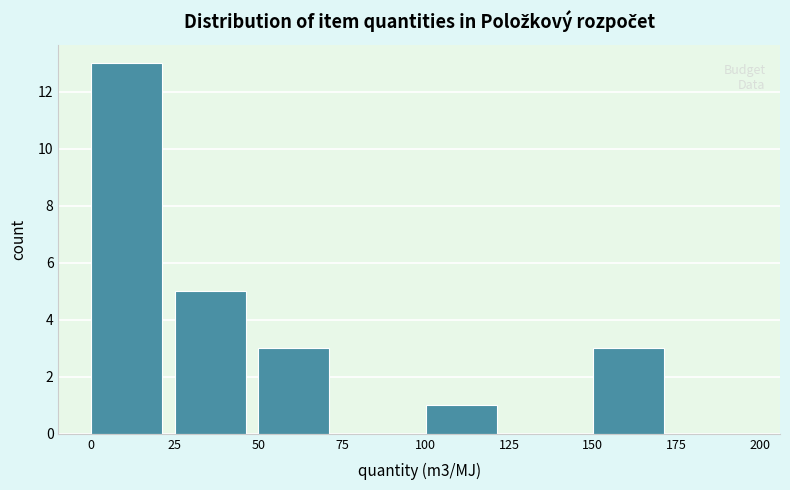

Reading left to right, list every bar in this chart as the range it spans on the x-axis followed by its height. The values are not printed on the chart, so give them approximately, as read against the axis.

0 to 25: 13
25 to 50: 5
50 to 75: 3
75 to 100: 0
100 to 125: 1
125 to 150: 0
150 to 175: 3
175 to 200: 0